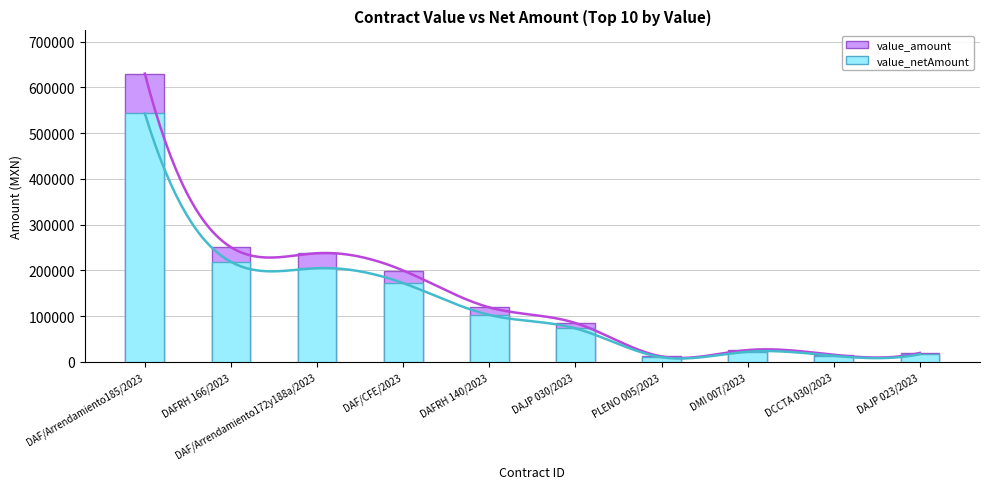

True or false: value_netAmount has a value of 14235.1 at PLENO 005/2023.

False